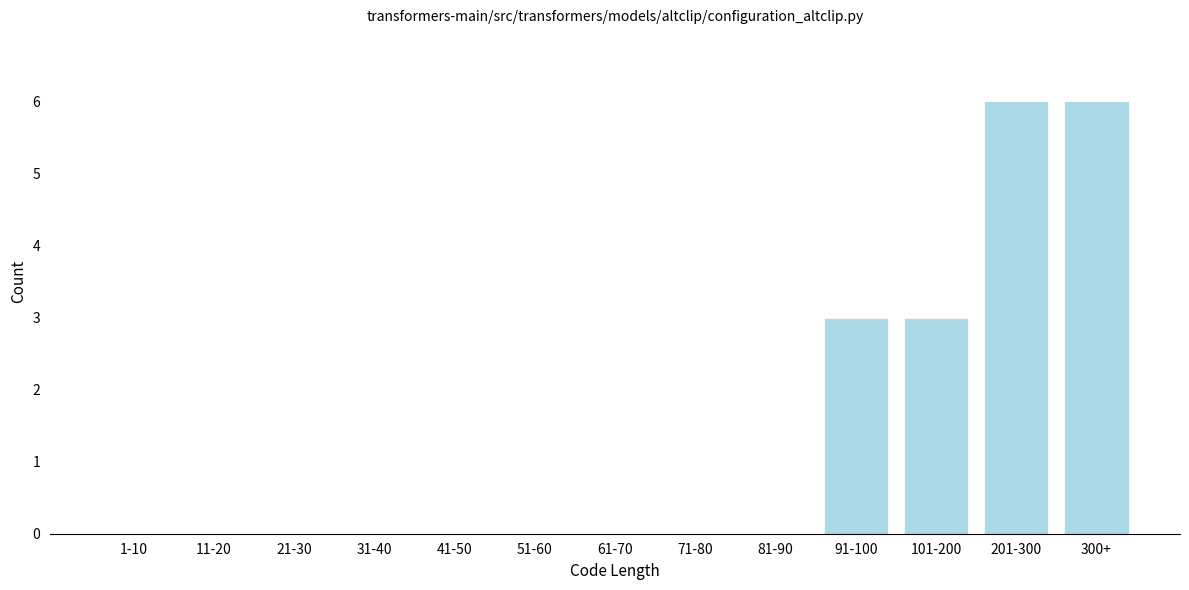

Reading right to left, what are all the values shown in this chart?

300+=6	201-300=6	101-200=3	91-100=3	81-90=0	71-80=0	61-70=0	51-60=0	41-50=0	31-40=0	21-30=0	11-20=0	1-10=0